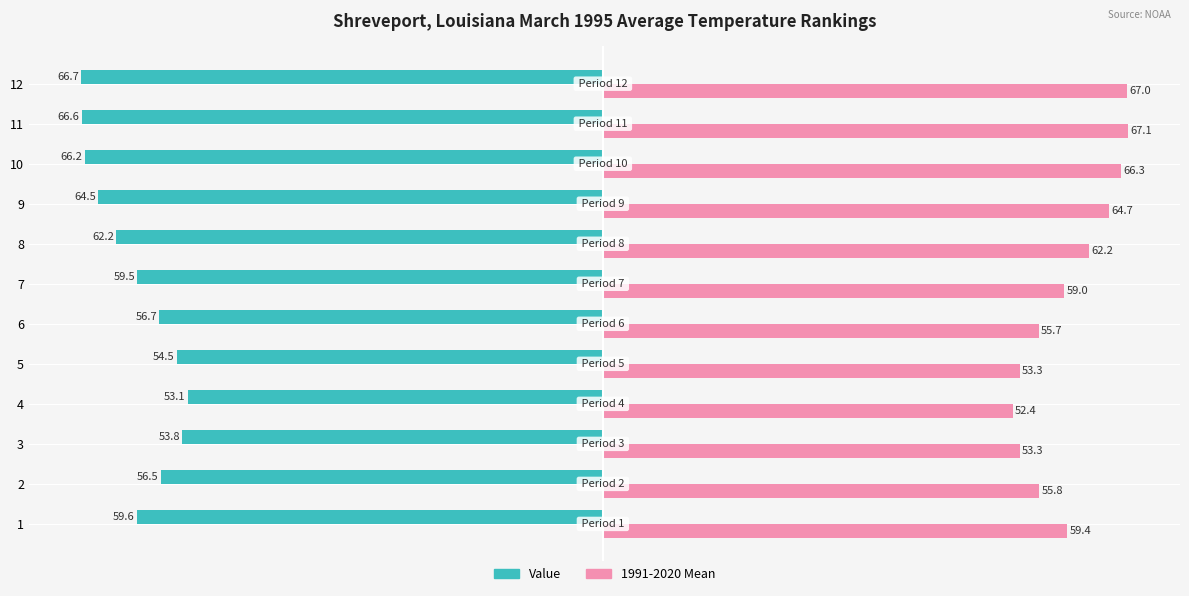

What is the average value of the Value series?

-60.0